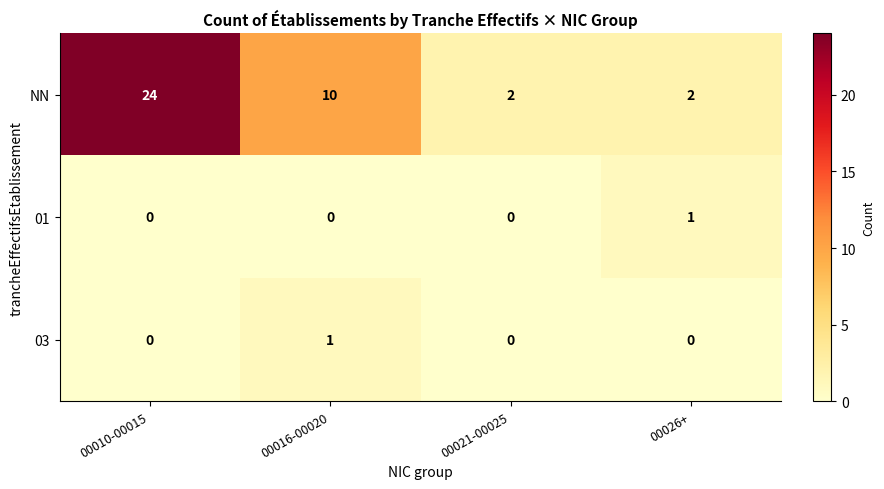

What is the average value of the NN series?

10